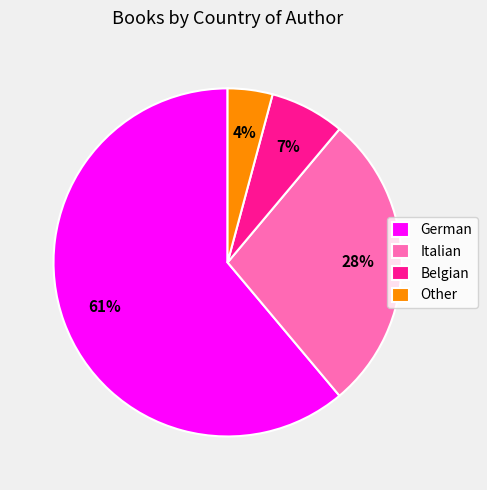

Do Belgian and German together represent more than half of the pie?

Yes